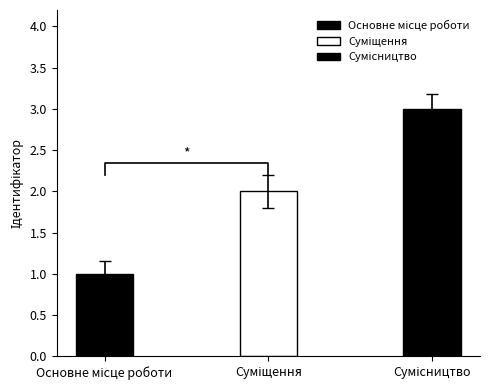

What is the minimum value shown in the chart?

1